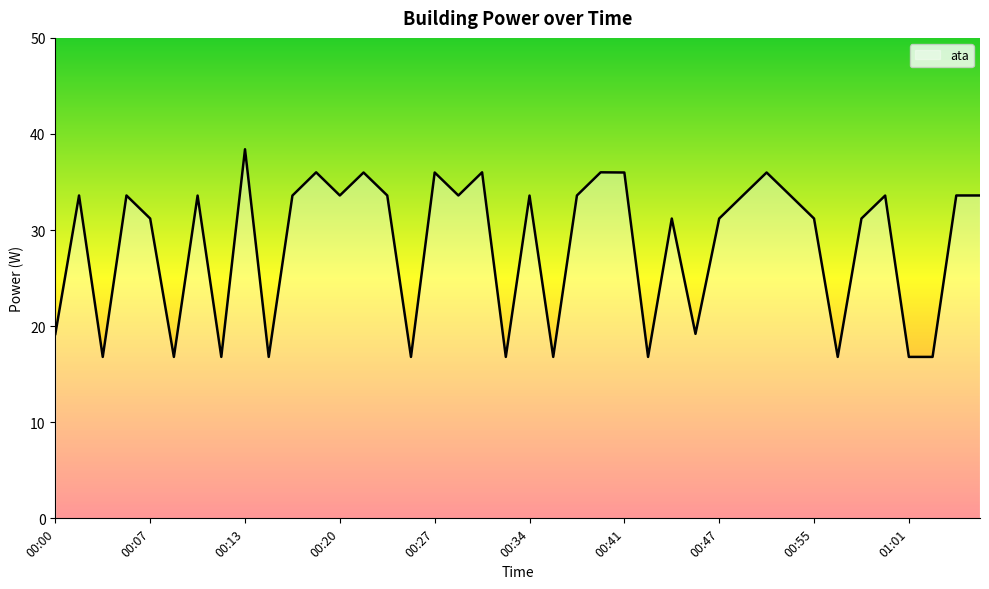

Does the chart display data point markers on the line(s)?

No